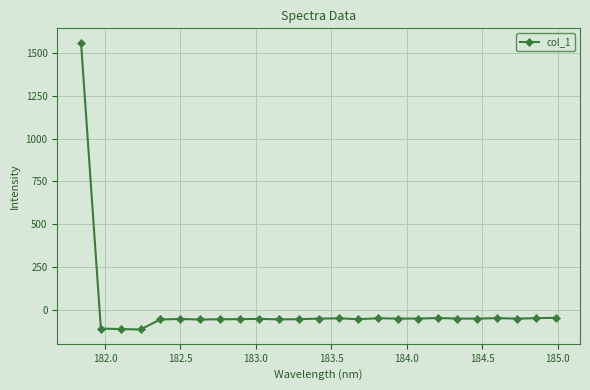

What is the value of the 18th point from the left?

-52.1